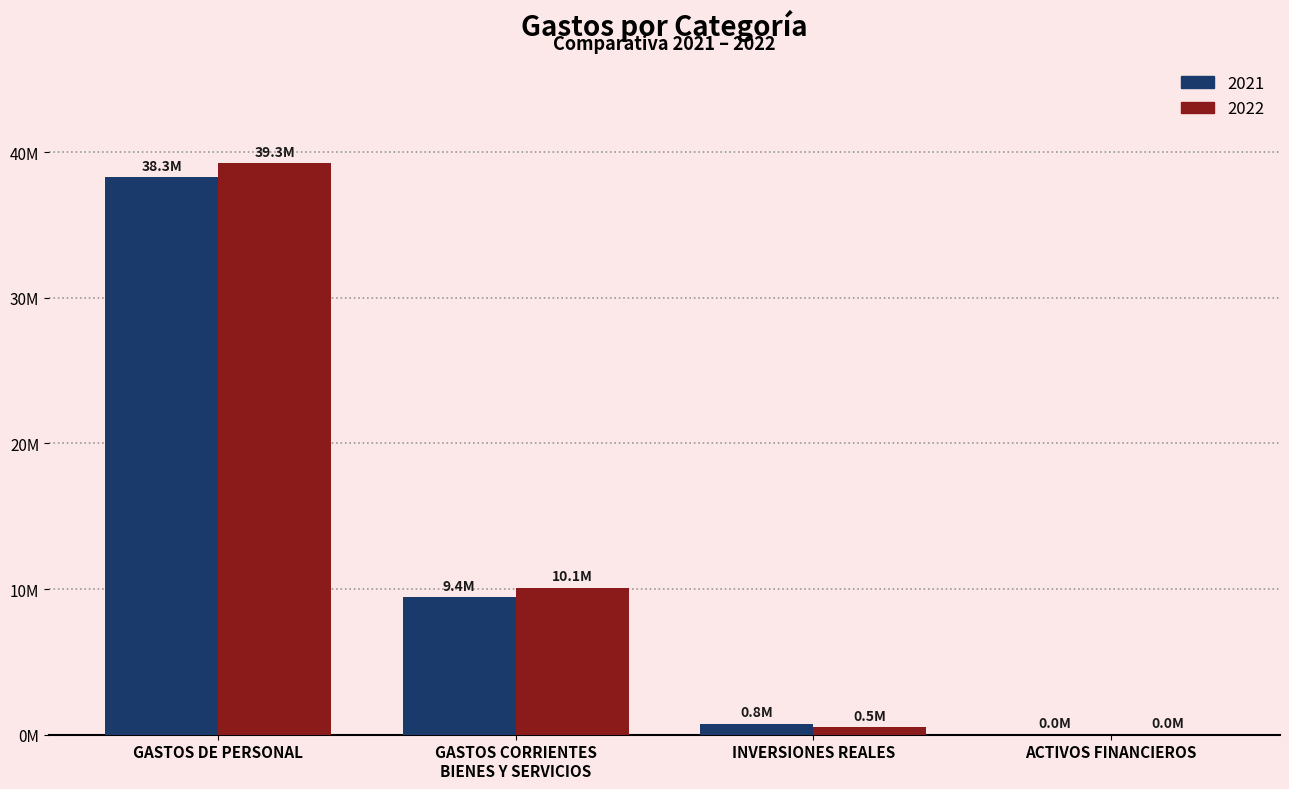

Rank the series by their maximum value, from lowest to highest.

2021, 2022